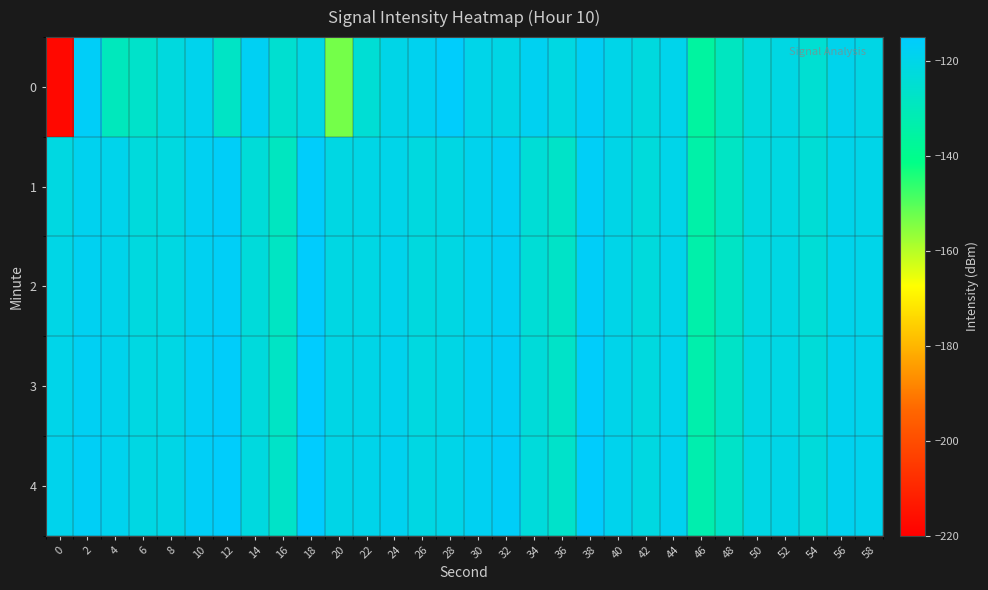

What is the difference between the highest and lowest values at 46?

3.0